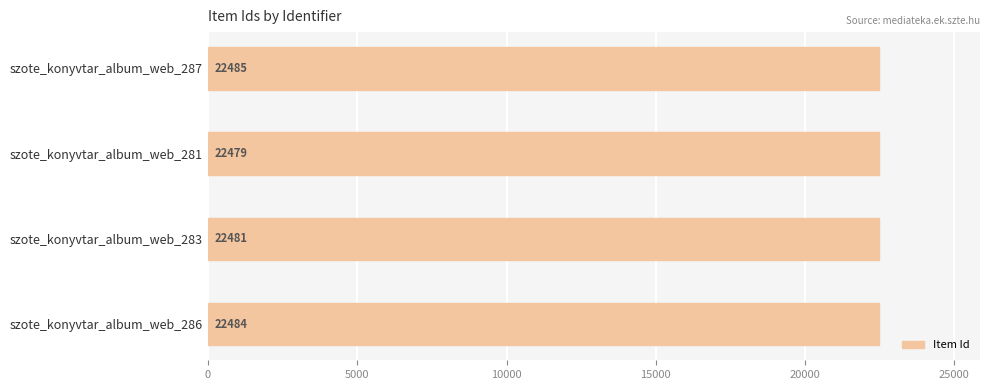

What is the label of the 4th bar from the top?

szote_konyvtar_album_web_286